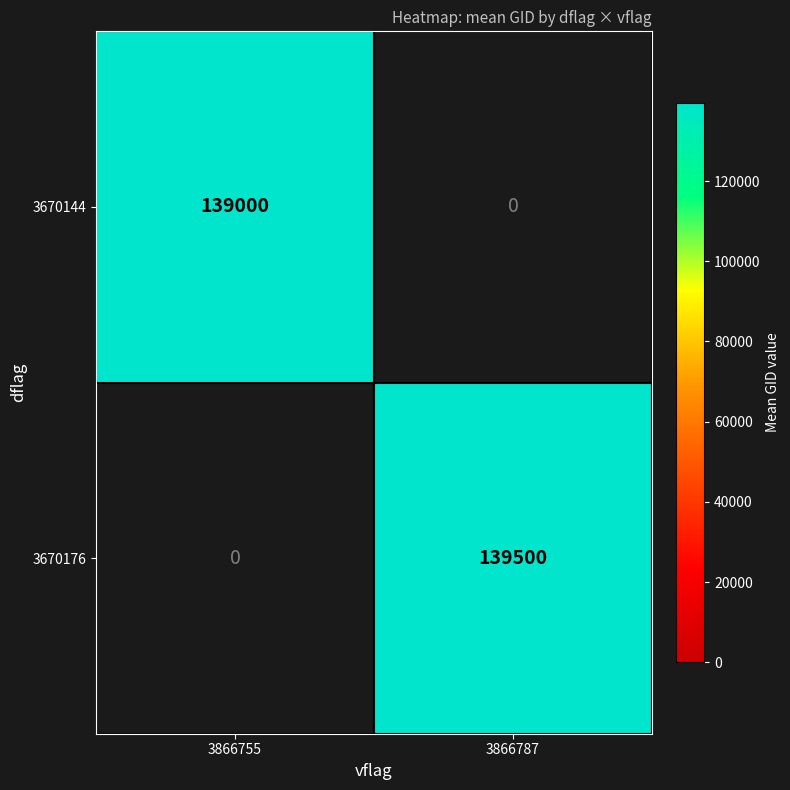

At how many categories does at least one series exceed 134087?

2